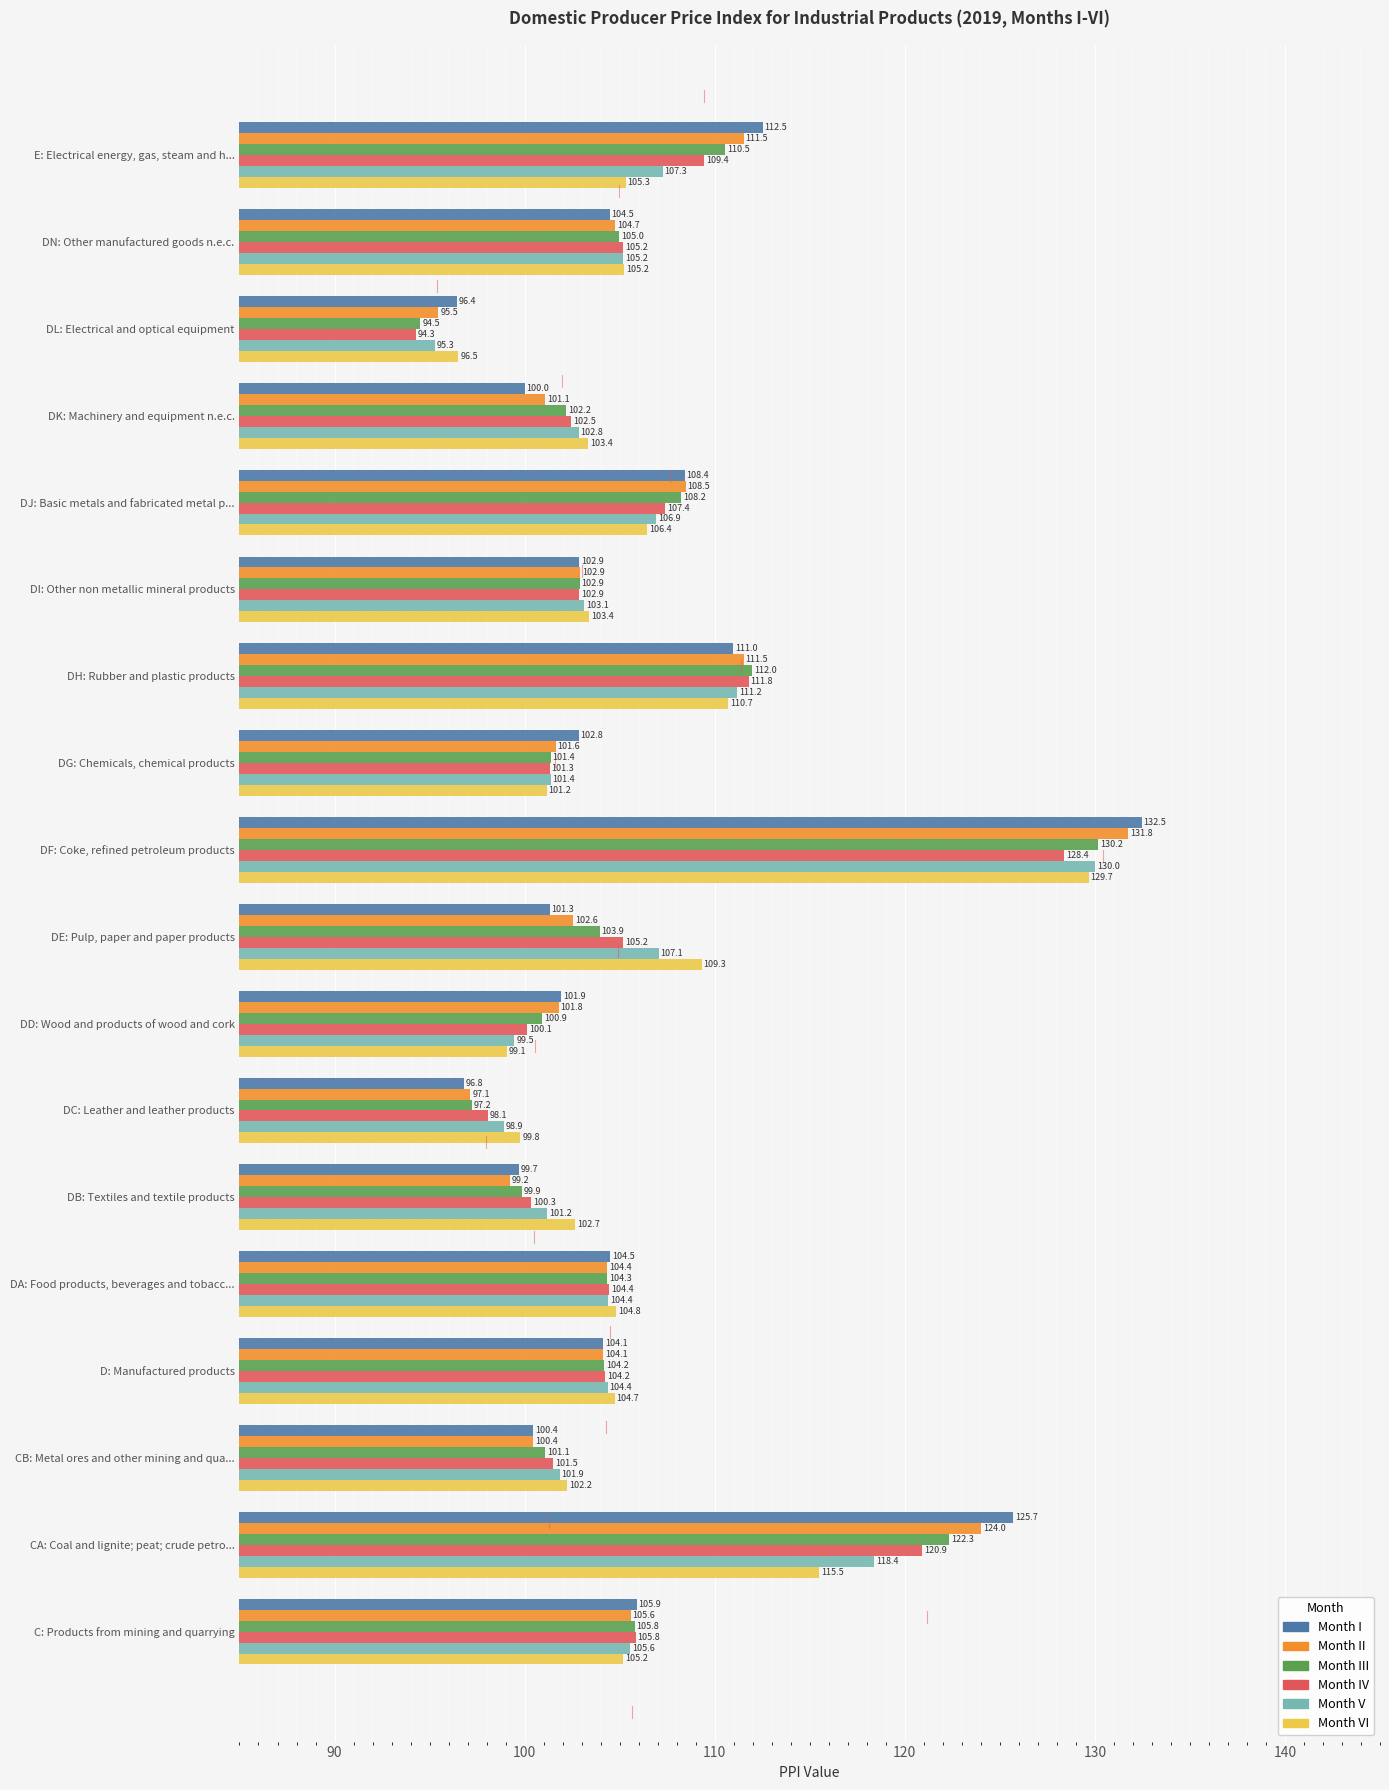

What is the total value across all series at DN: Other manufactured goods n.e.c.?

629.8